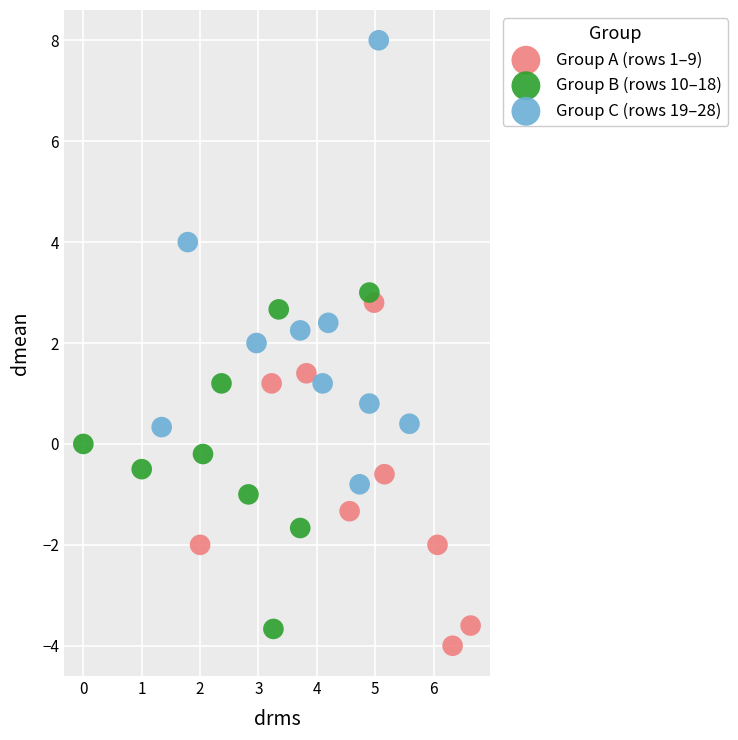

Which series reaches the maximum Y coordinate?

Group C (rows 19–28)